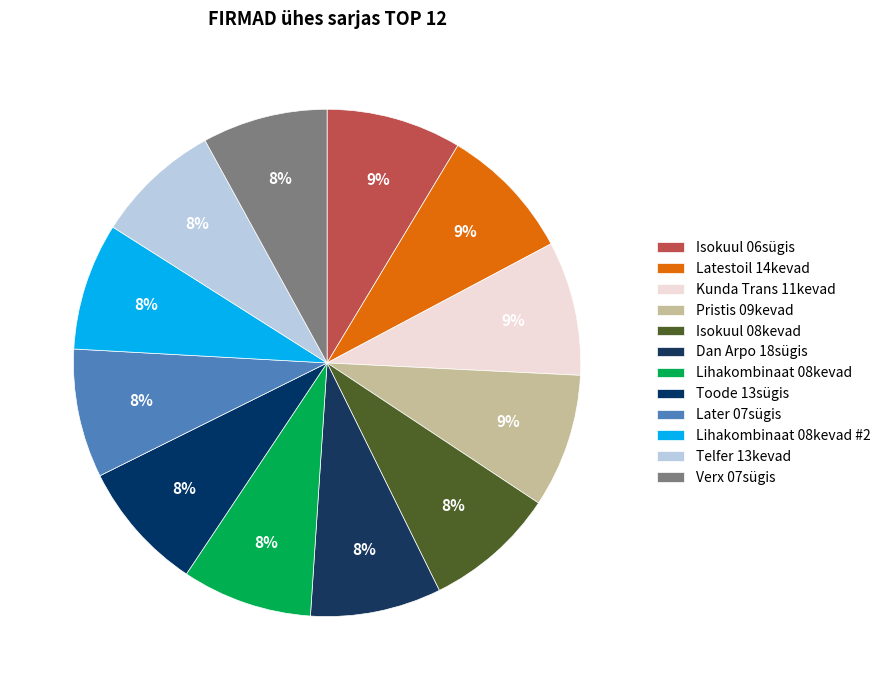

How many segments does this pie chart have?

12